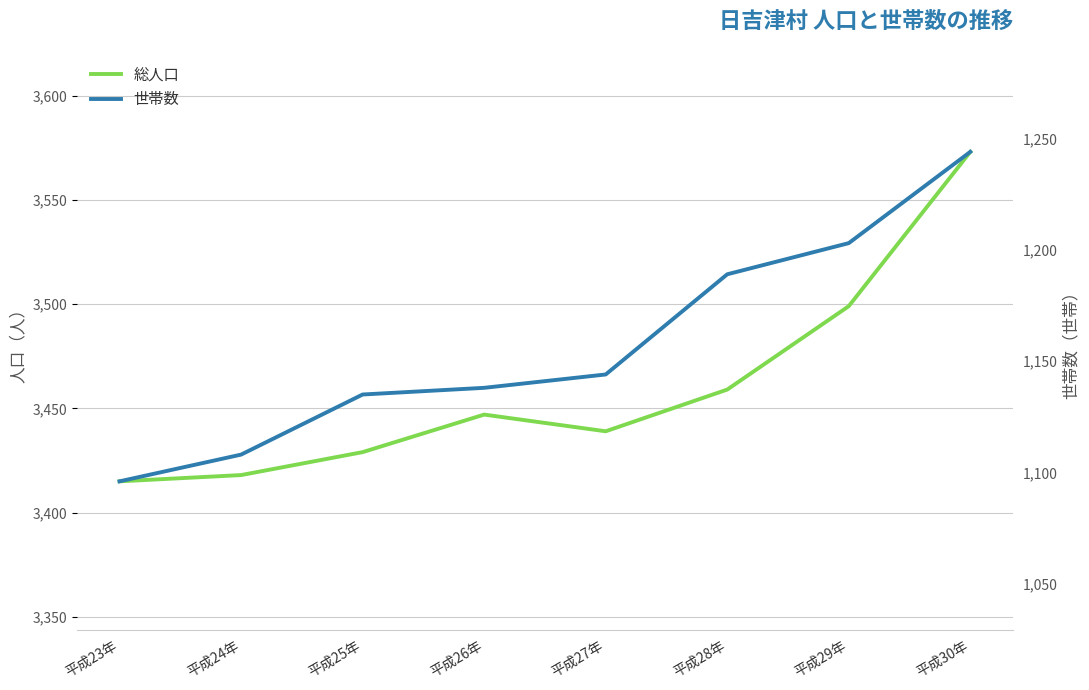

At which category does 総人口 reach its first local peak?

平成26年